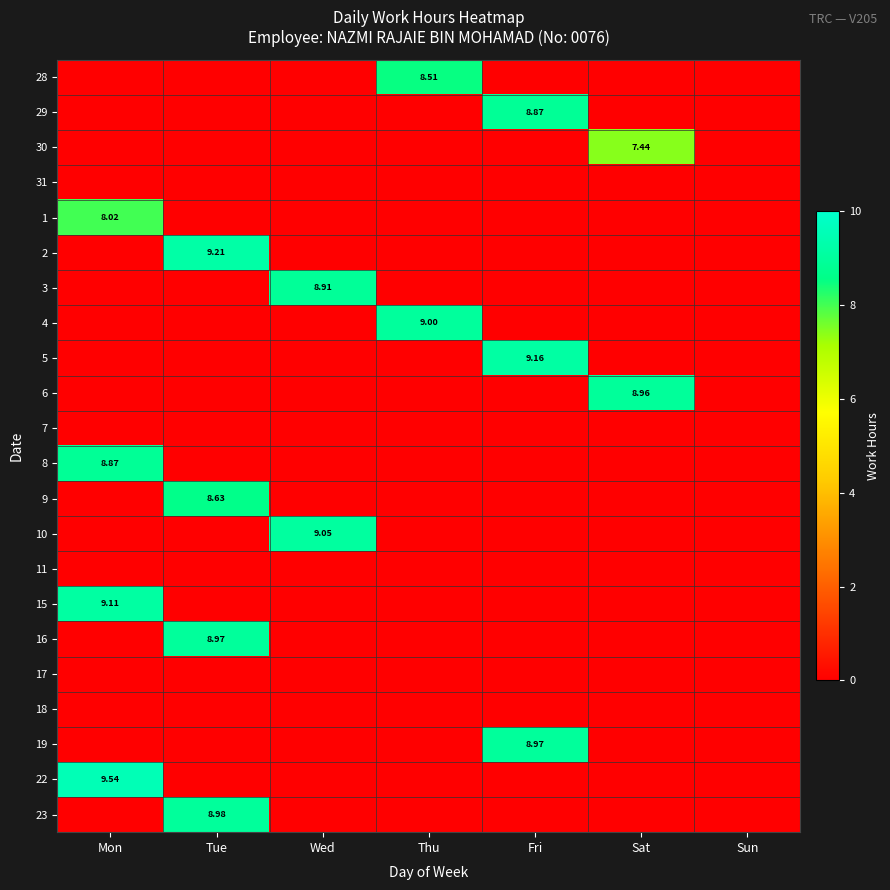

Read the 28 value at Thu.

8.5